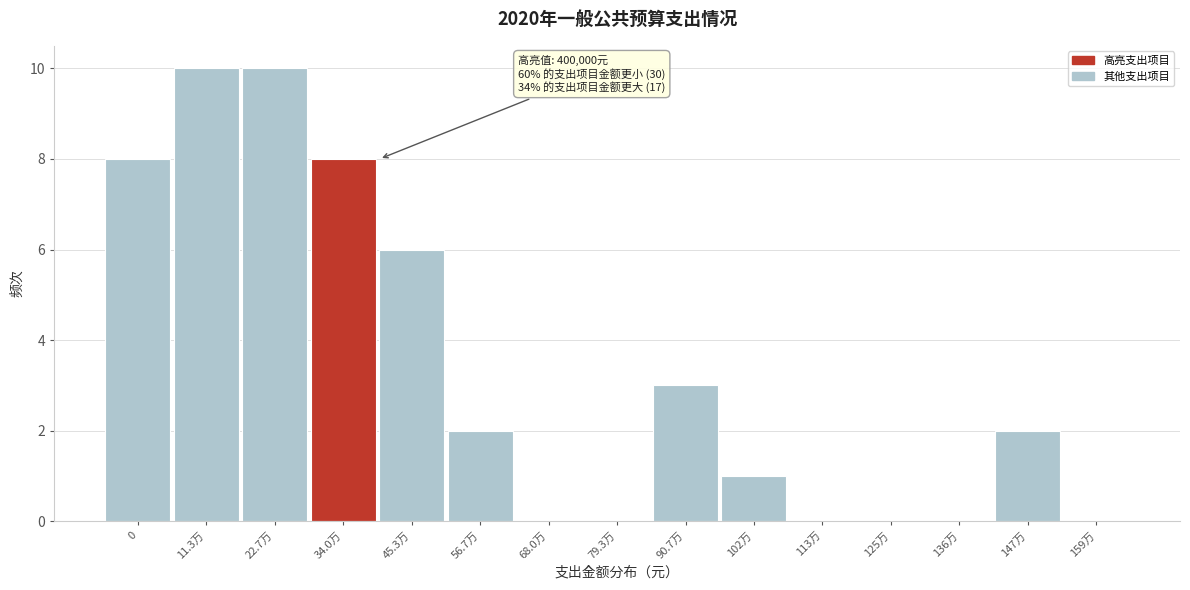

Reading left to right, list all the values displayed in this chart.

0=8	11.3万=10	22.7万=10	34.0万=8	45.3万=6	56.7万=2	68.0万=0	79.3万=0	90.7万=3	102万=1	113万=0	125万=0	136万=0	147万=2	159万=0